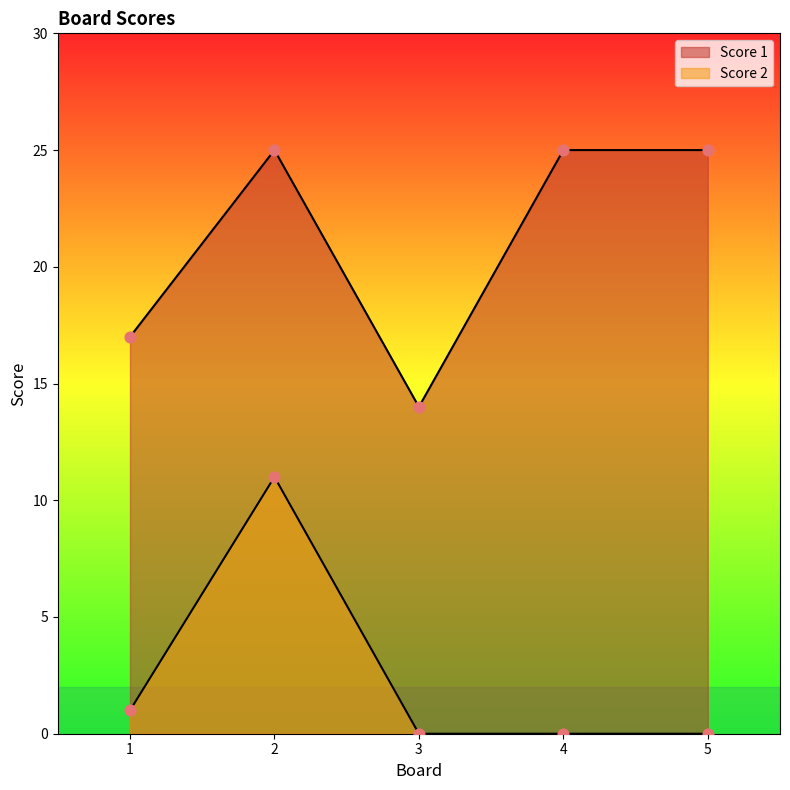

At which category is the sum across all series the highest?

2